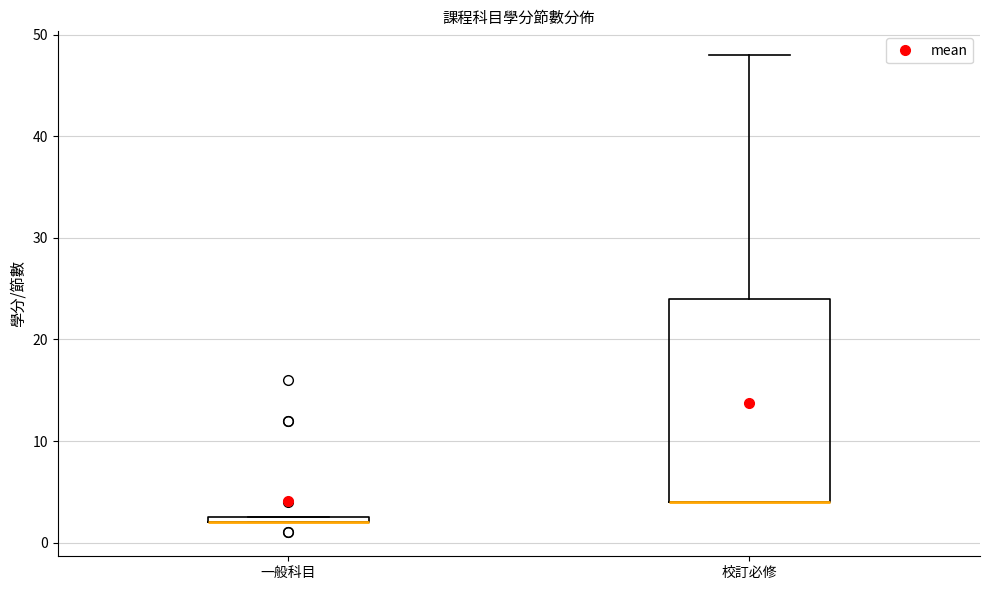

Where is the upper edge of the box for 校訂必修 on the y-axis? The values are not printed on the chart, so give them approximately, as read against the axis.

24